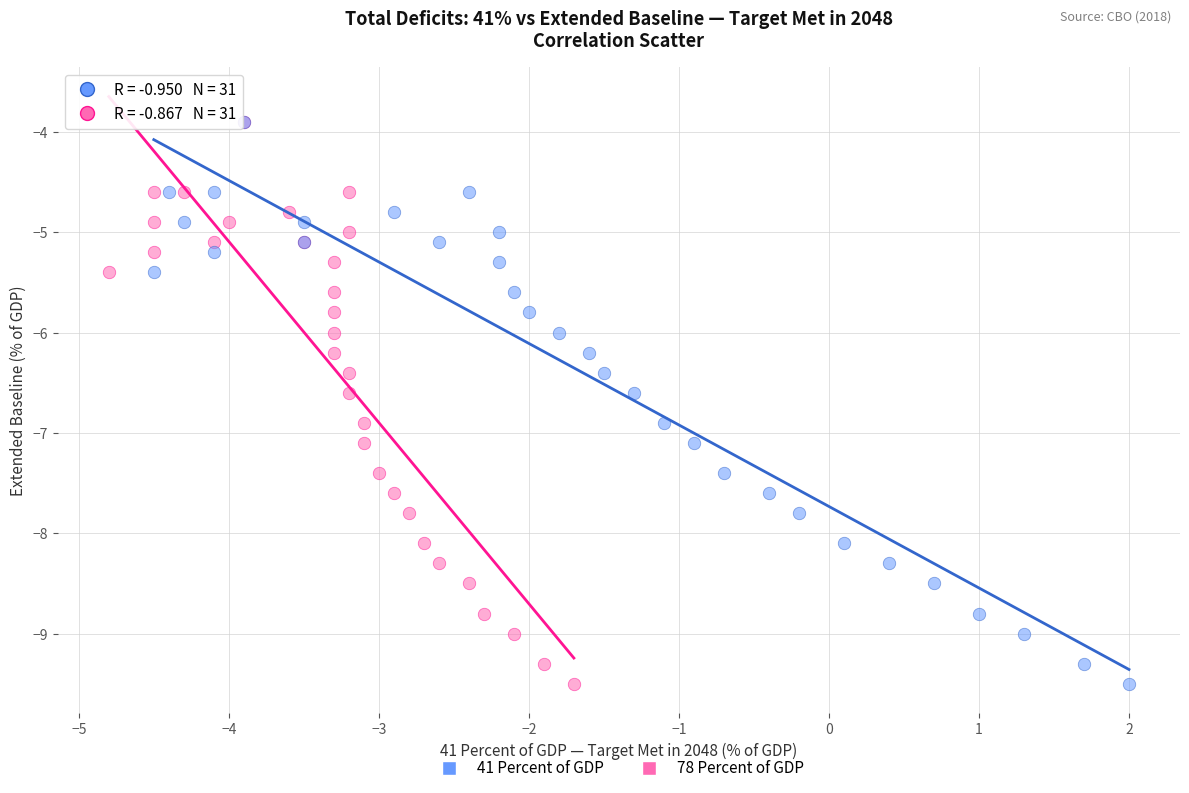

What are all the series names shown in the legend?

41 Percent of GDP, 78 Percent of GDP